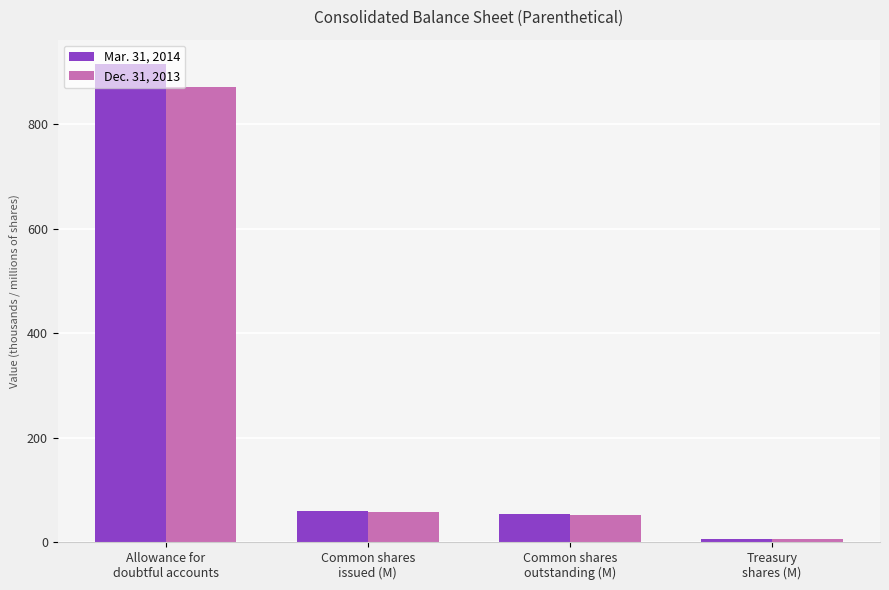

What is the value of the Dec. 31, 2013 bar at the 1st from the left?

872.0